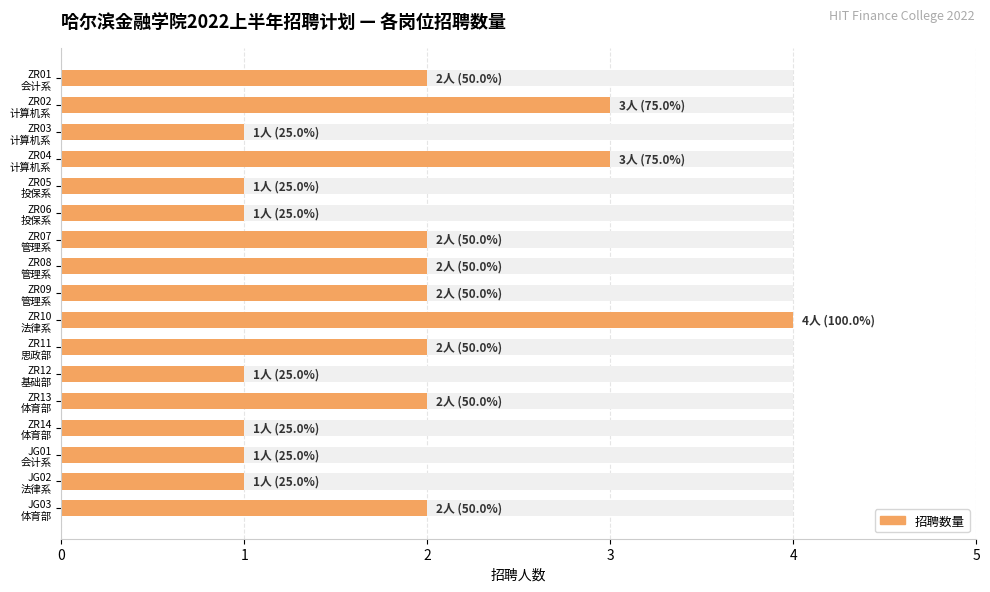

True or false: the data shows 1 at JG01 会计系.

True